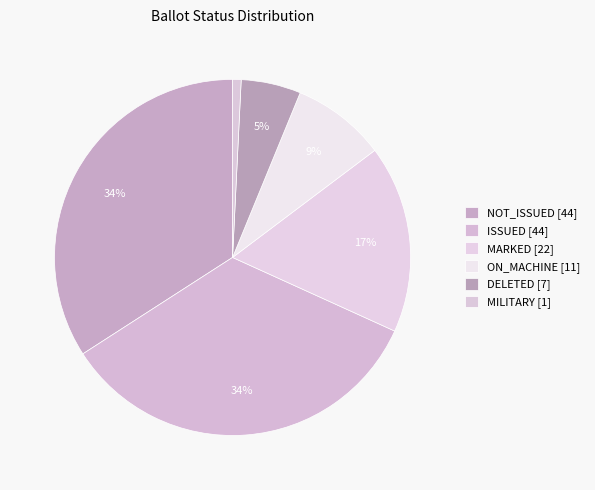

How many slices are in this pie chart?

6